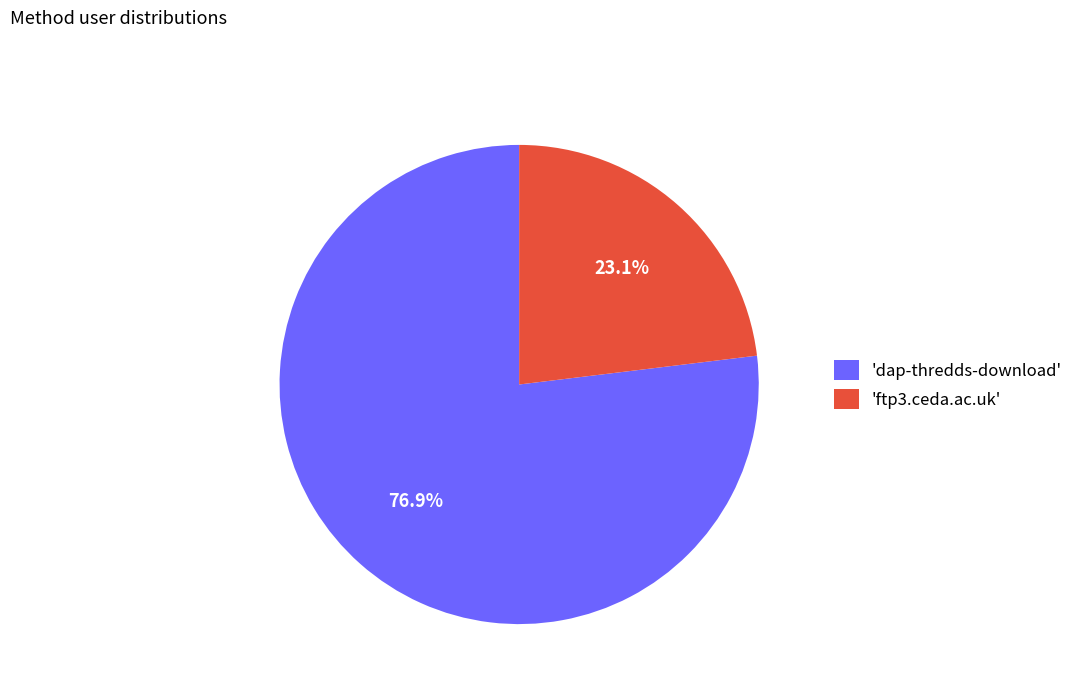

Approximately how many times larger is the value at 'ftp3.ceda.ac.uk' compared to 'dap-thredds-download'?

0.3